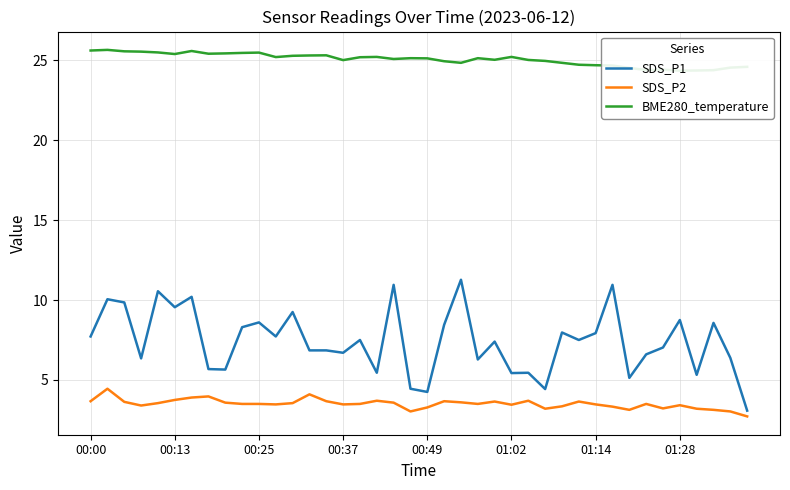

What is the approximate value of SDS_P1 at 28?

8.0